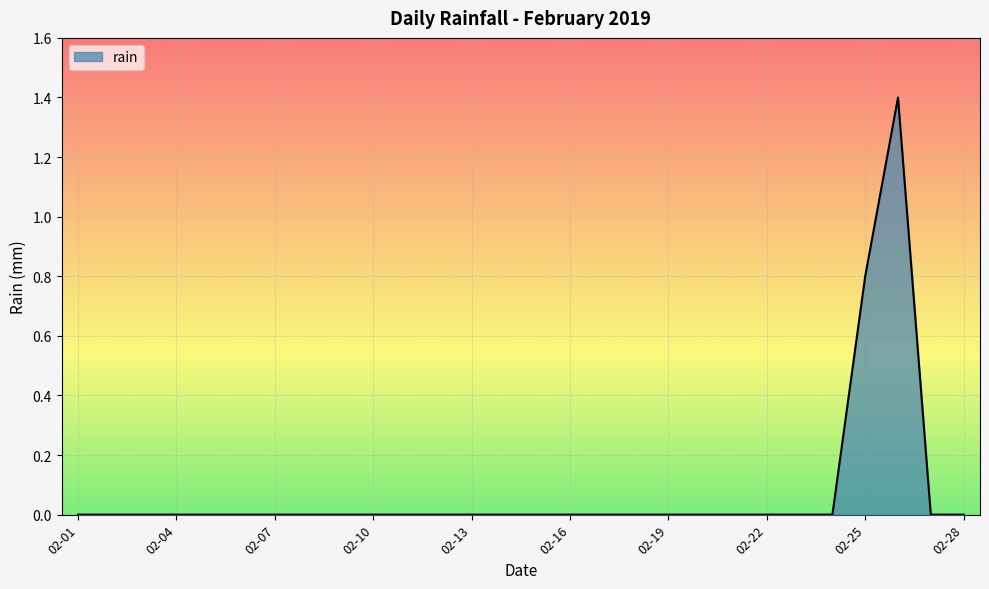

Count the number of categories in the chart.

28